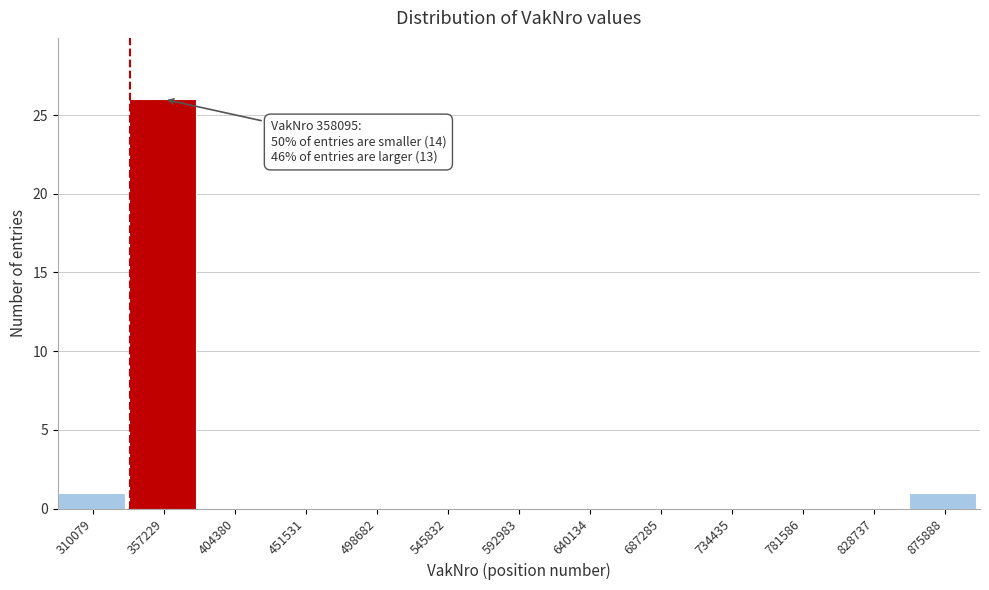

Reading left to right, what are all the values shown in this chart?

310079=1	357229=26	404380=0	451531=0	498682=0	545832=0	592983=0	640134=0	687285=0	734435=0	781586=0	828737=0	875888=1